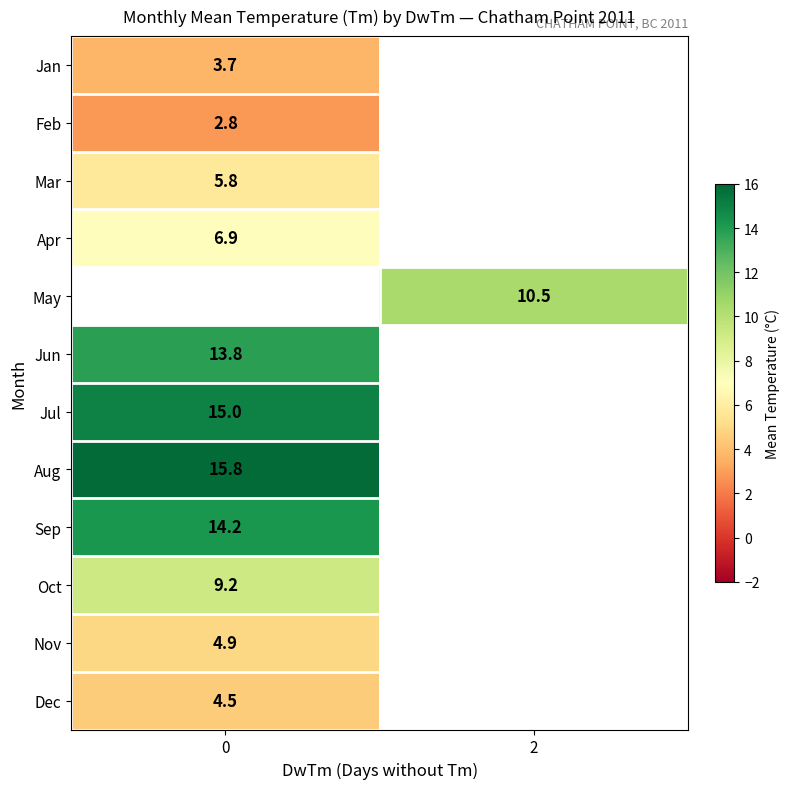

What is the smallest value displayed?

2.8